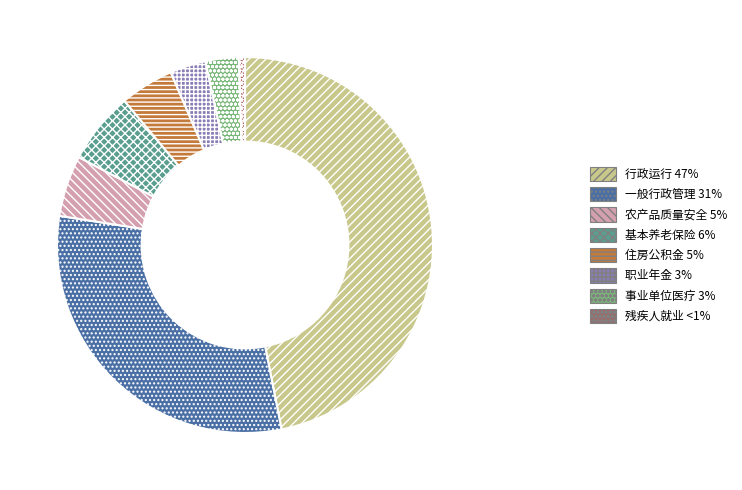

Does any single category account for the majority?

No